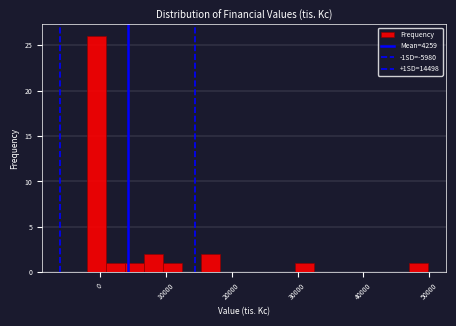

Read against the x-axis, roughly where is the centre of the tallest bar?

-1000